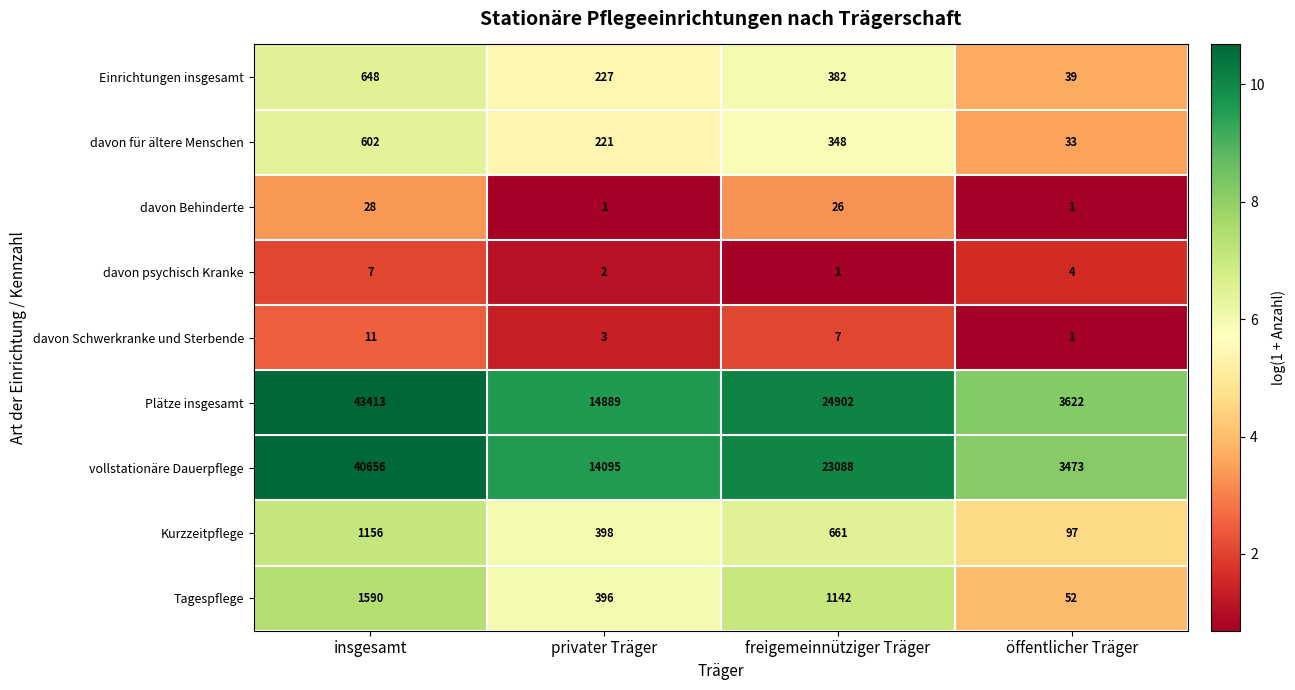

What is the minimum value shown in the chart?

1